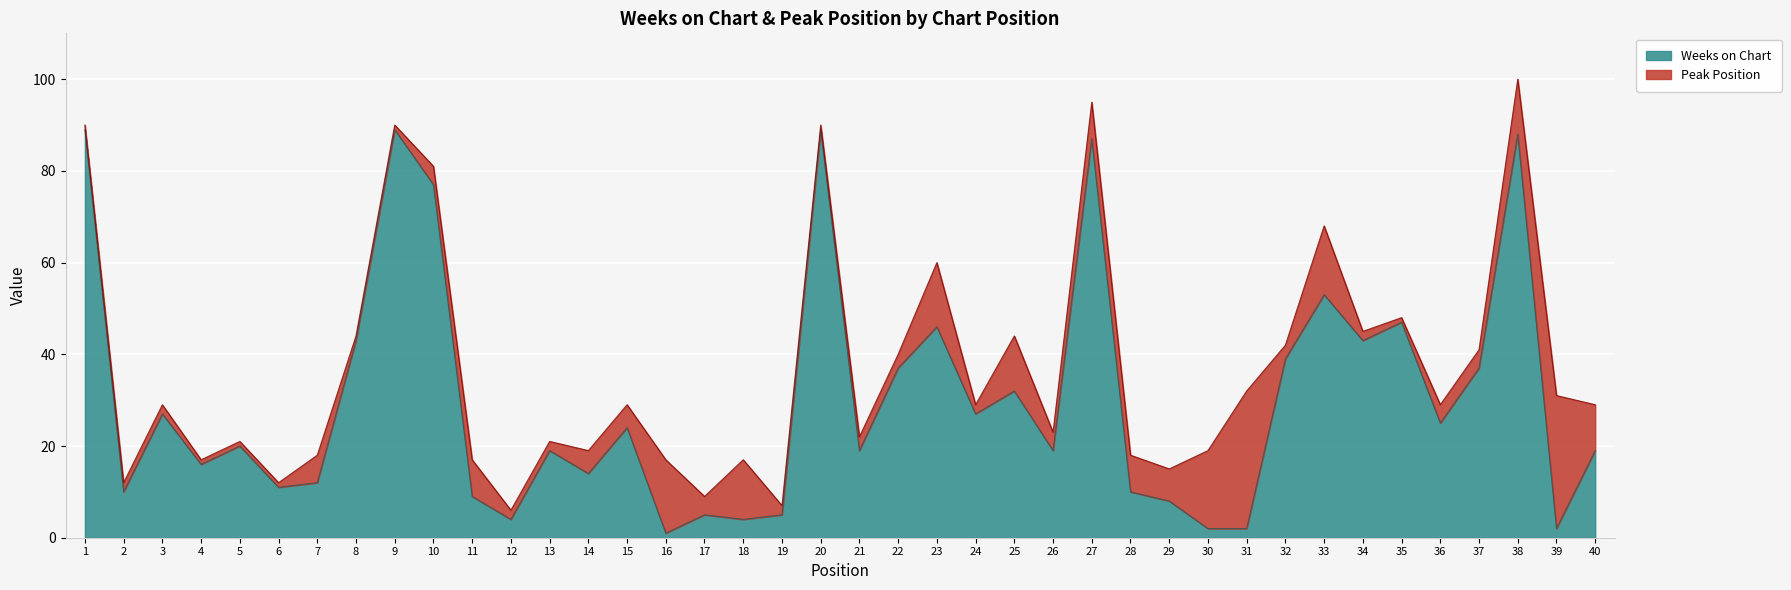

How many values are below 20?

20